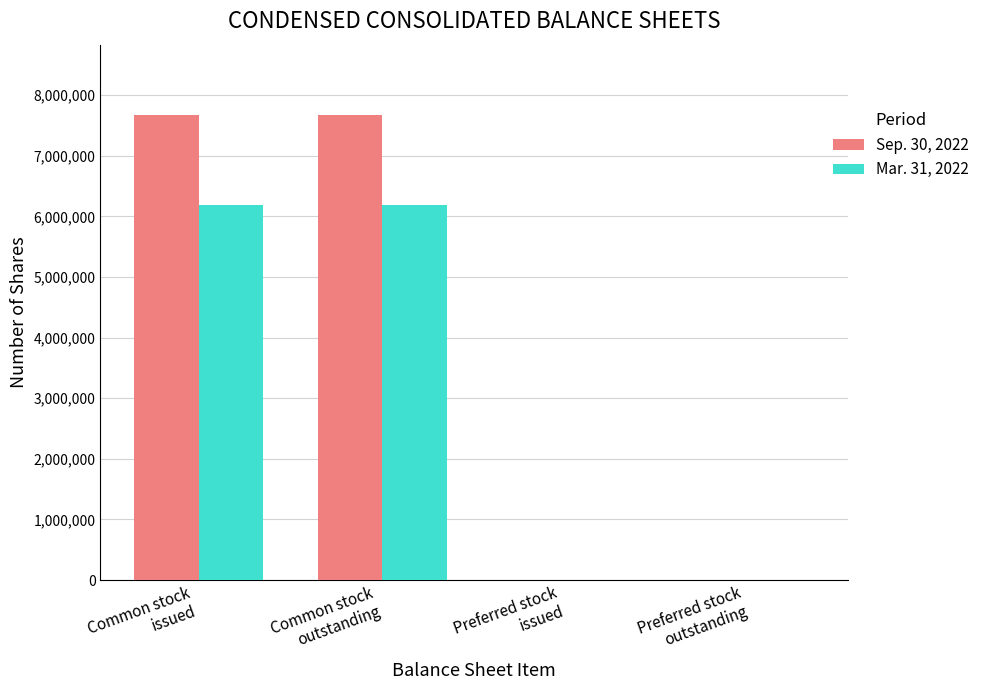

Which series has the largest total across all categories?

Sep. 30, 2022